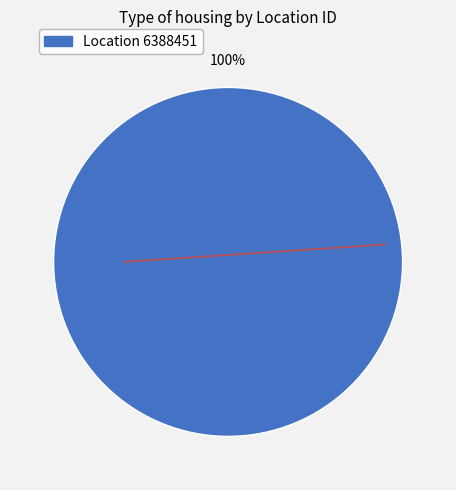

Does any single category account for the majority?

Yes